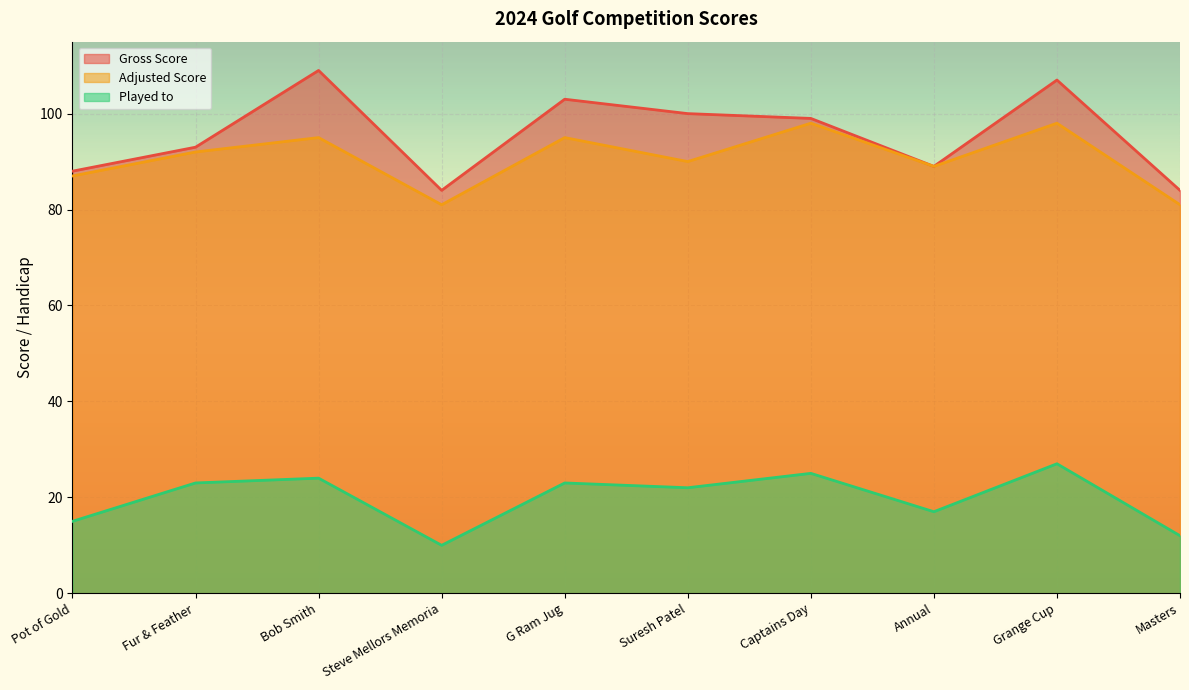

True or false: Gross Score and Adjusted Score cross at least once.

False